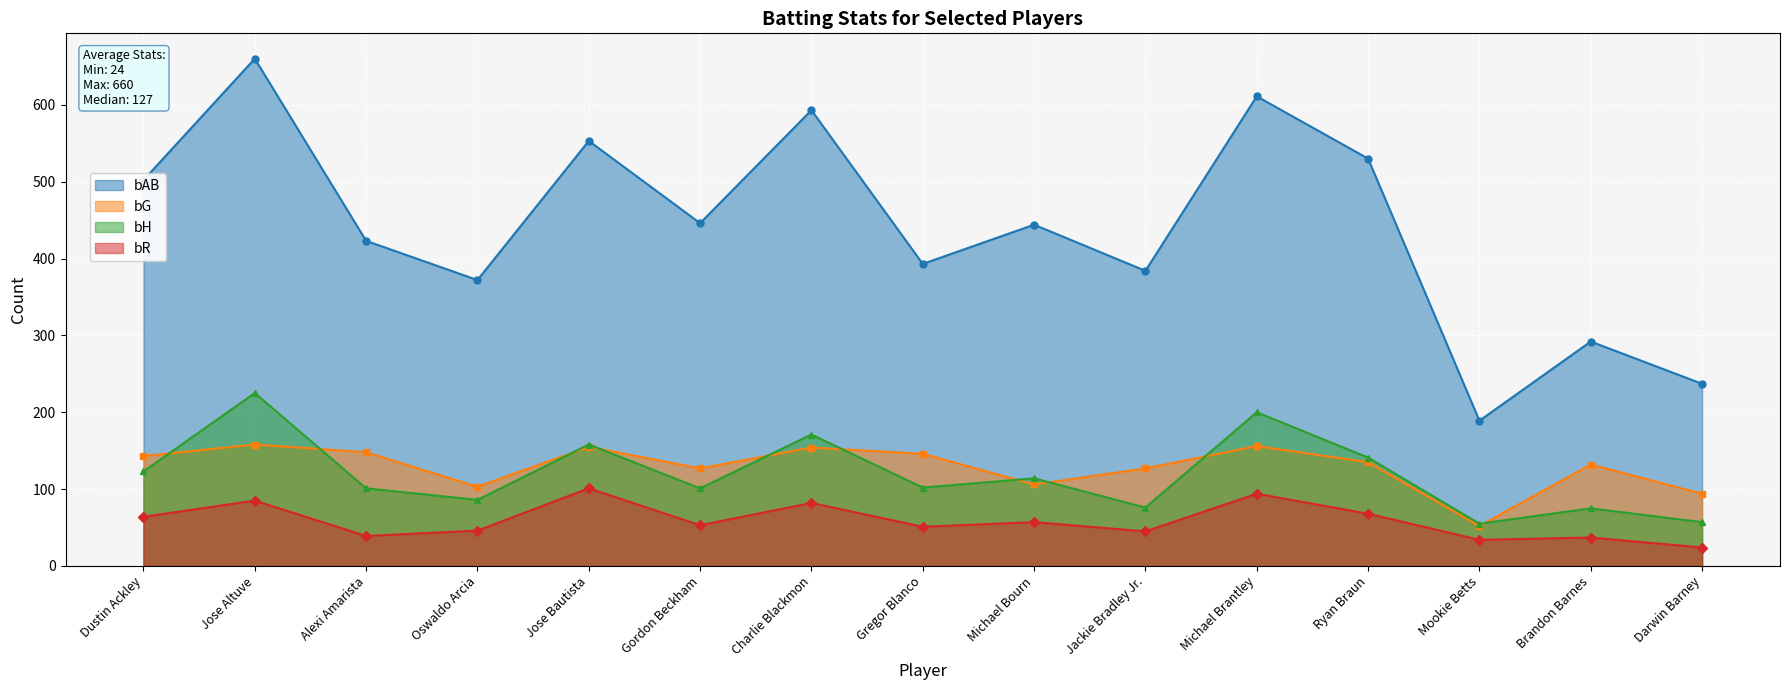

Rank the series by their maximum value, from highest to lowest.

bAB, bH, bG, bR